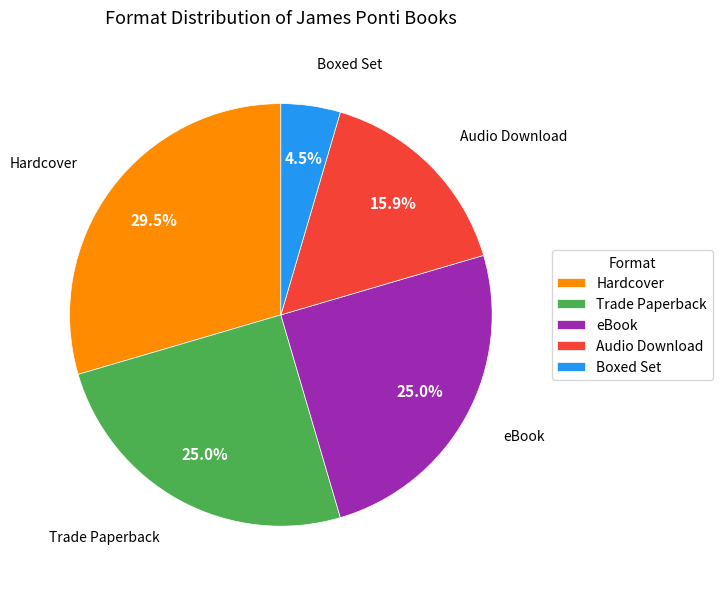

How many slices are in this pie chart?

5